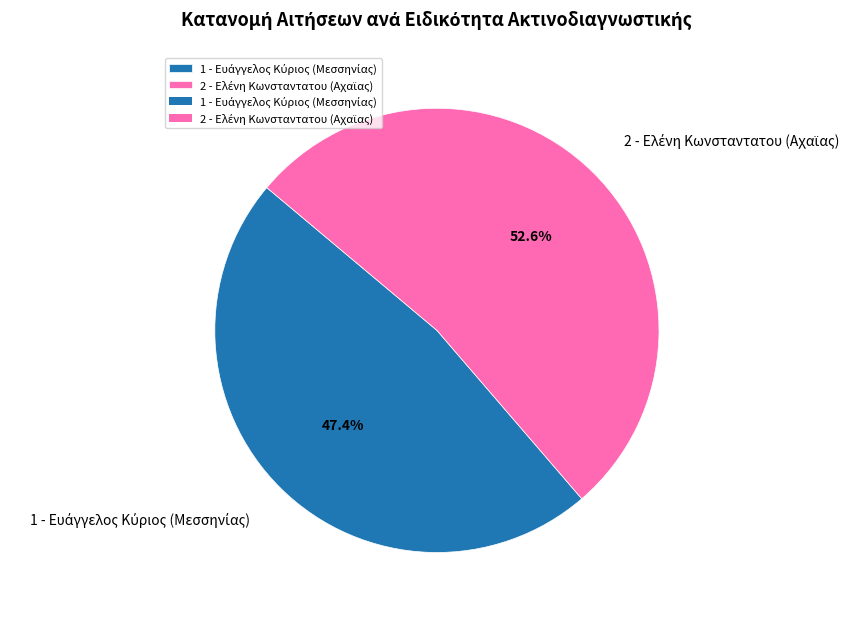

Is there a majority slice in this chart?

Yes